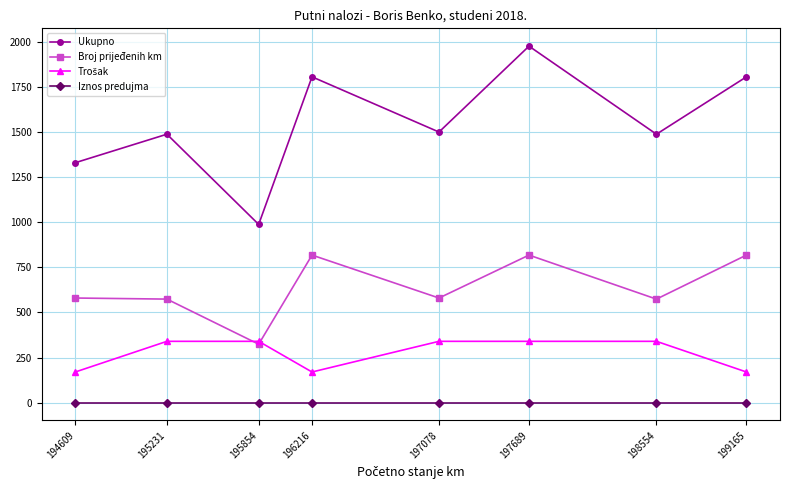

Does the chart have visible grid lines?

Yes